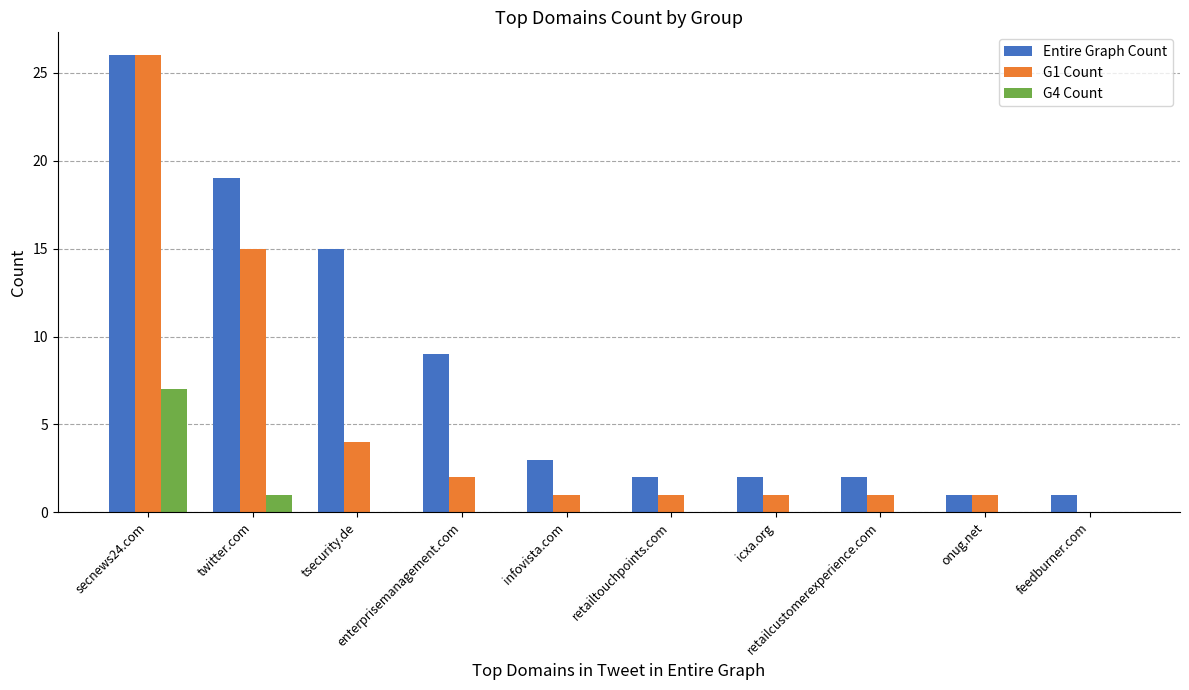

How many groups of bars are there?

10